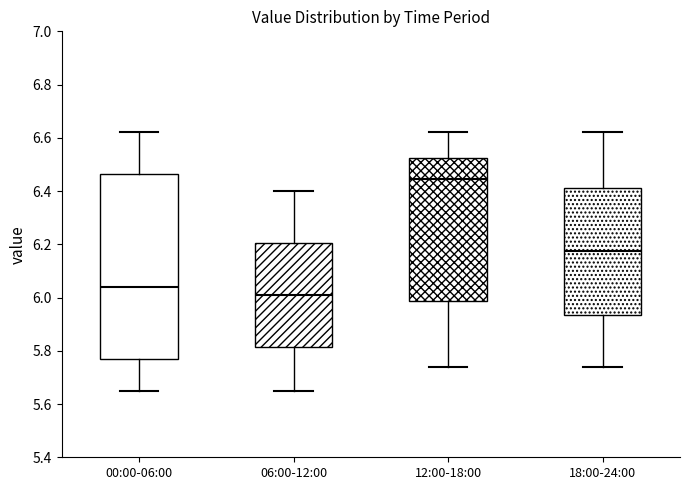

Reading left to right, transcribe this box plot: for each box, give where its median line is, the range the box spans, and where its two whiskers end, as read against the y-axis. The values are not printed on the chart, so give them approximately, as read against the axis.

00:00-06:00: median 6.04, box 5.78 to 6.46, whiskers 5.66 to 6.62
06:00-12:00: median 6.02, box 5.82 to 6.20, whiskers 5.66 to 6.40
12:00-18:00: median 6.44, box 5.98 to 6.52, whiskers 5.74 to 6.62
18:00-24:00: median 6.18, box 5.94 to 6.42, whiskers 5.74 to 6.62